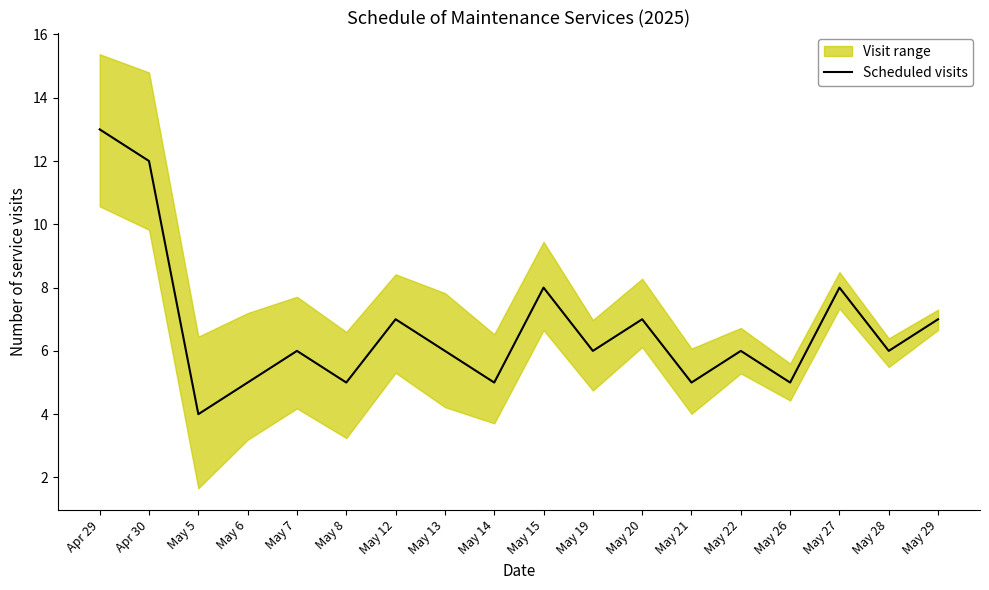

Reading right to left, list all the values displayed in this chart.

May 29=7	May 28=6	May 27=8	May 26=5	May 22=6	May 21=5	May 20=7	May 19=6	May 15=8	May 14=5	May 13=6	May 12=7	May 8=5	May 7=6	May 6=5	May 5=4	Apr 30=12	Apr 29=13